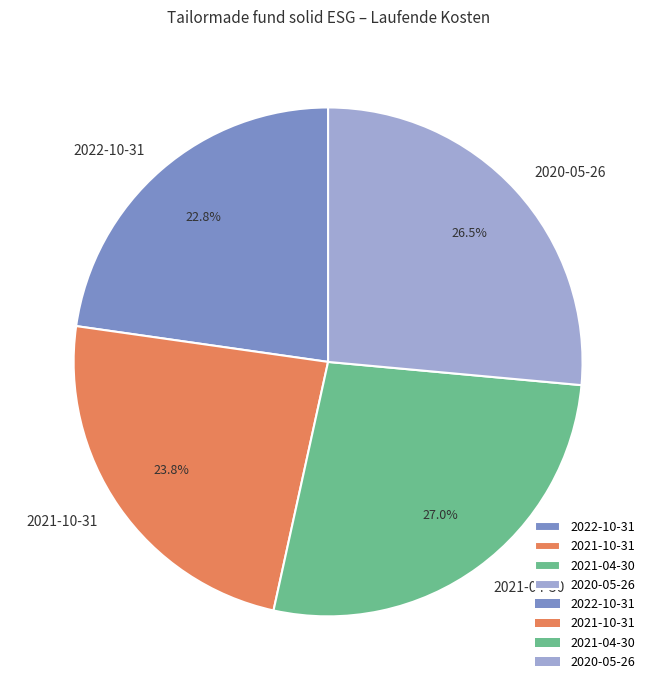

To the nearest percent, what is the combined percentage of 2022-10-31 and 2021-10-31?

47%